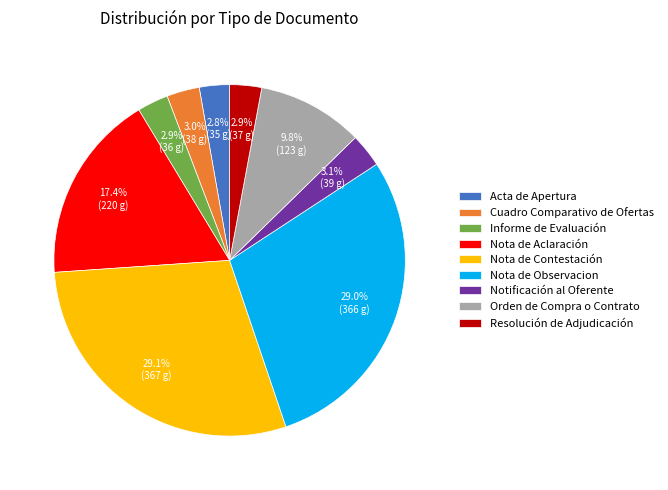

Which has a higher value, Notificación al Oferente or Orden de Compra o Contrato?

Orden de Compra o Contrato